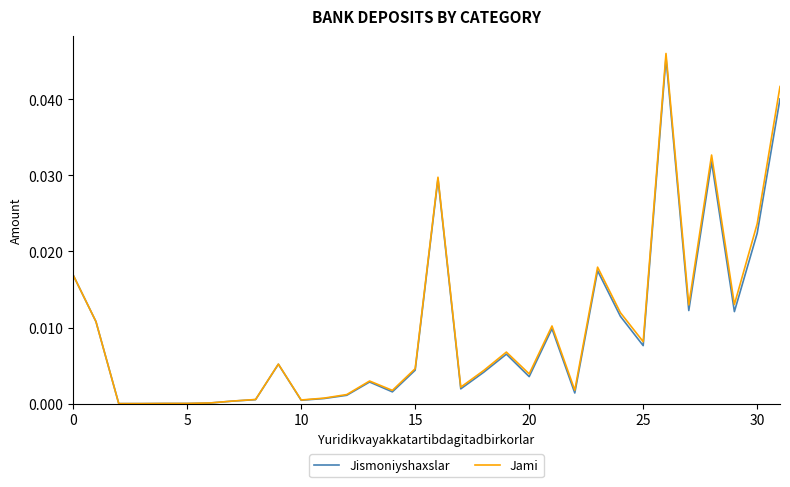

Which series has the widest spread of values?

Jami